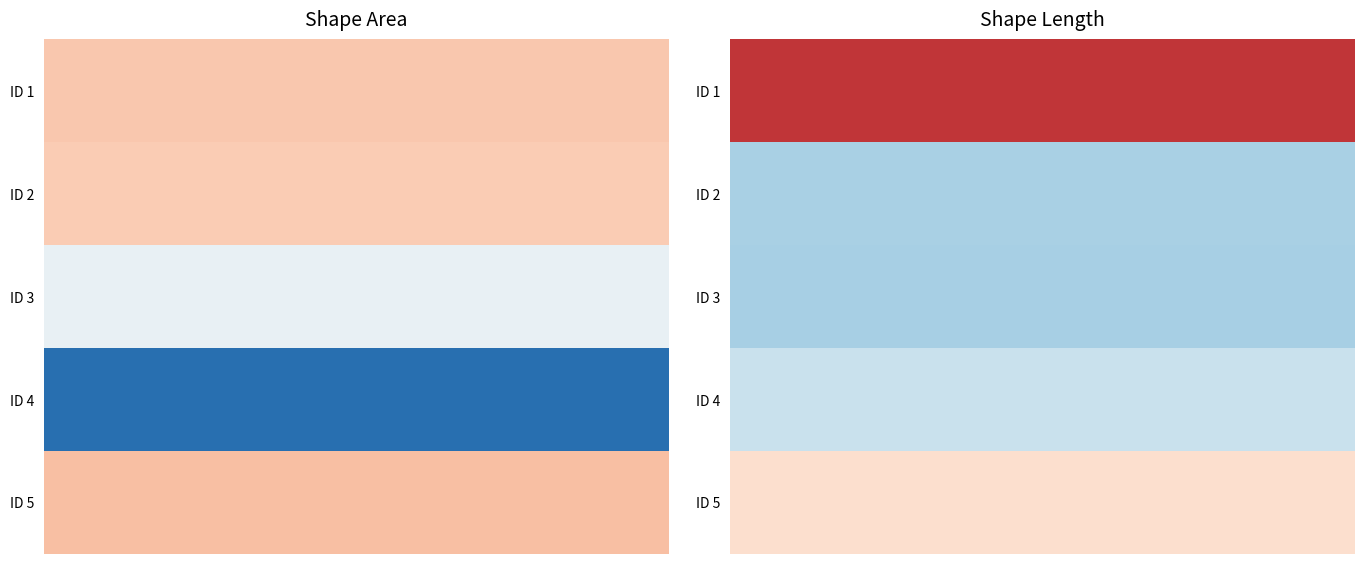

What is the greatest value displayed?

1.8